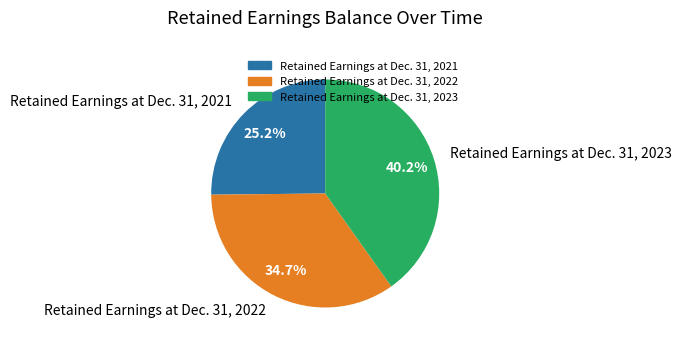

How many slices are in this pie chart?

3